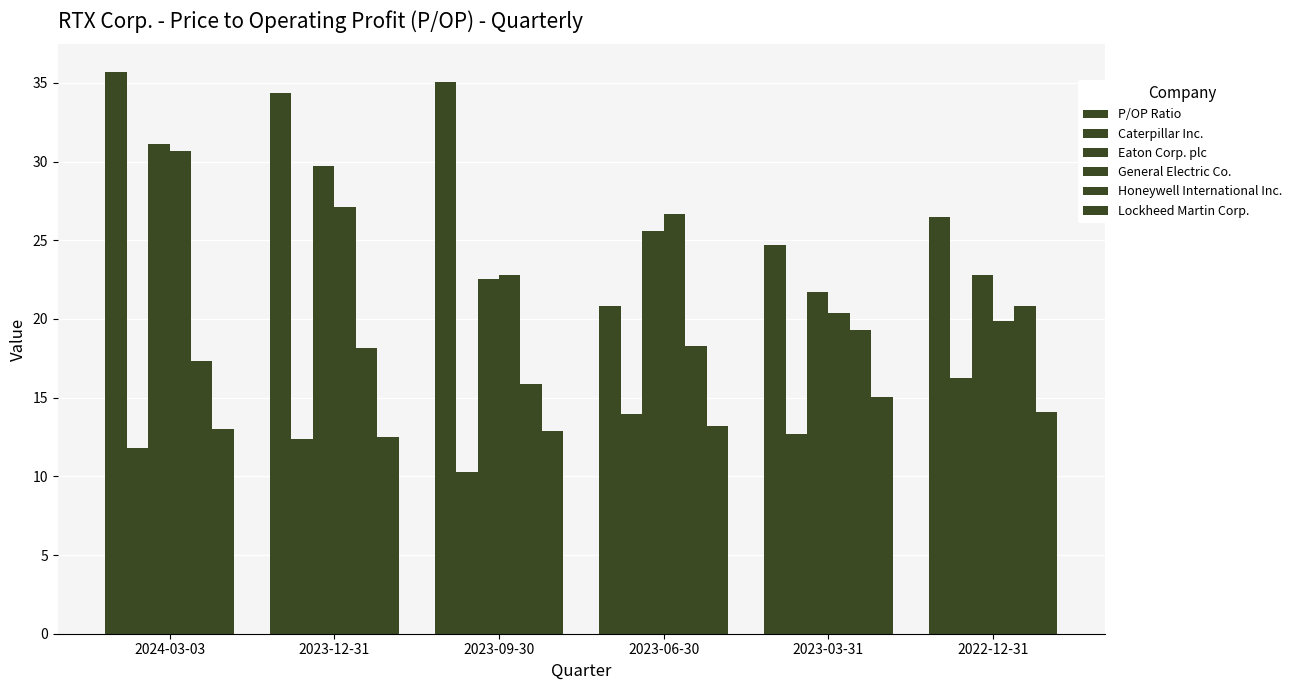

What is the difference between the second highest and minimum values in the P/OP Ratio series?

14.3